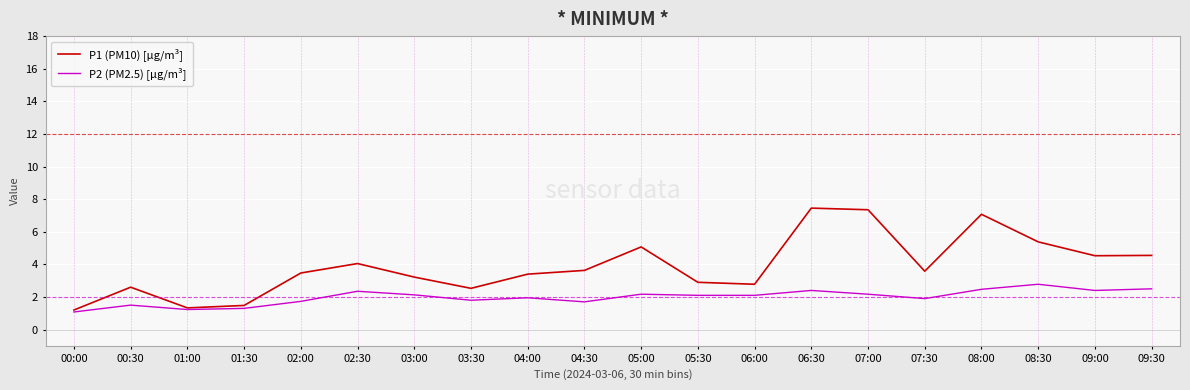

True or false: P2 (PM2.5) [µg/m³] has more than 1 interior local peaks.

True